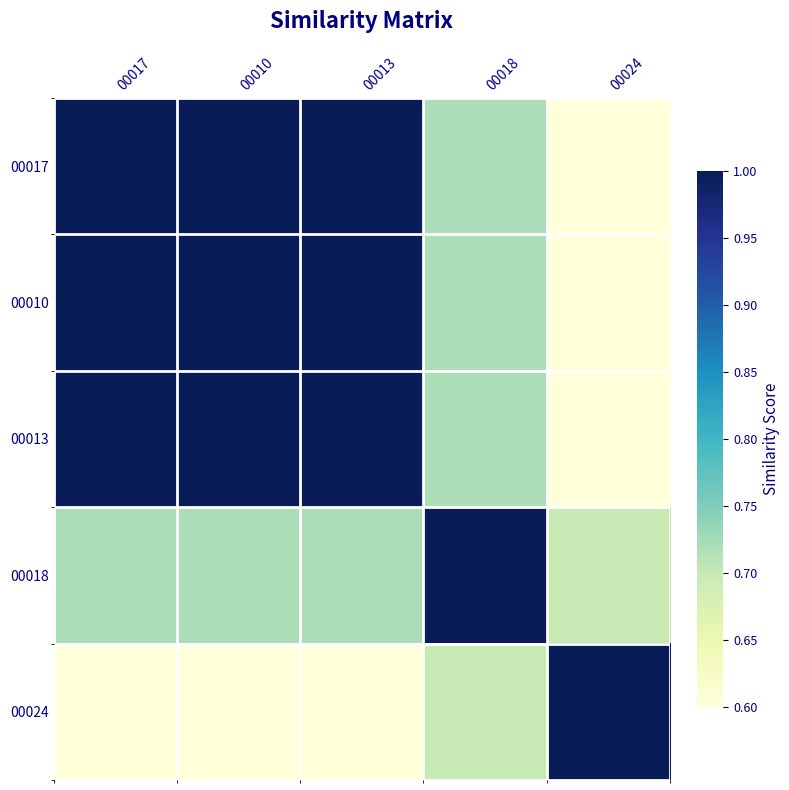

What is the spread (max minus min) of values at 00017?

0.4